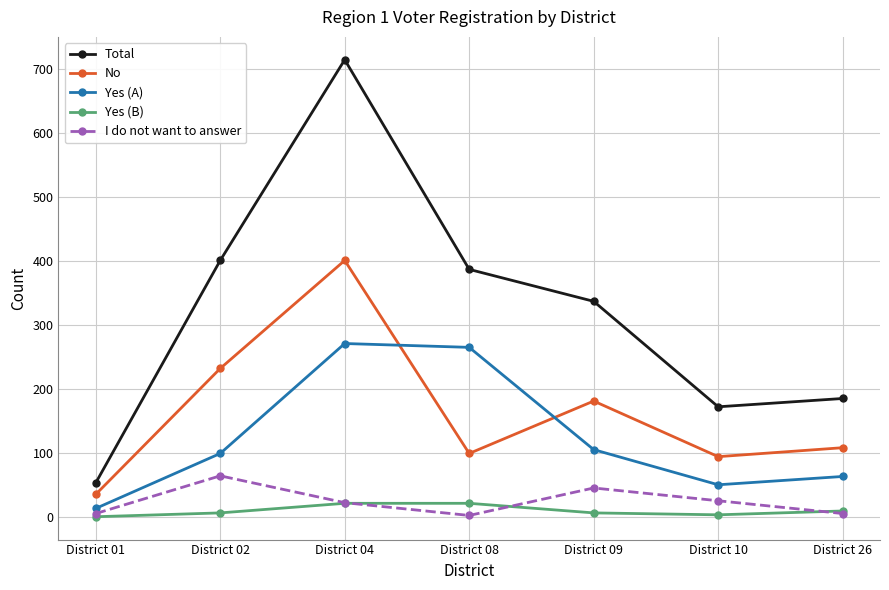

Which series changed the most between District 02 and District 04?

Total